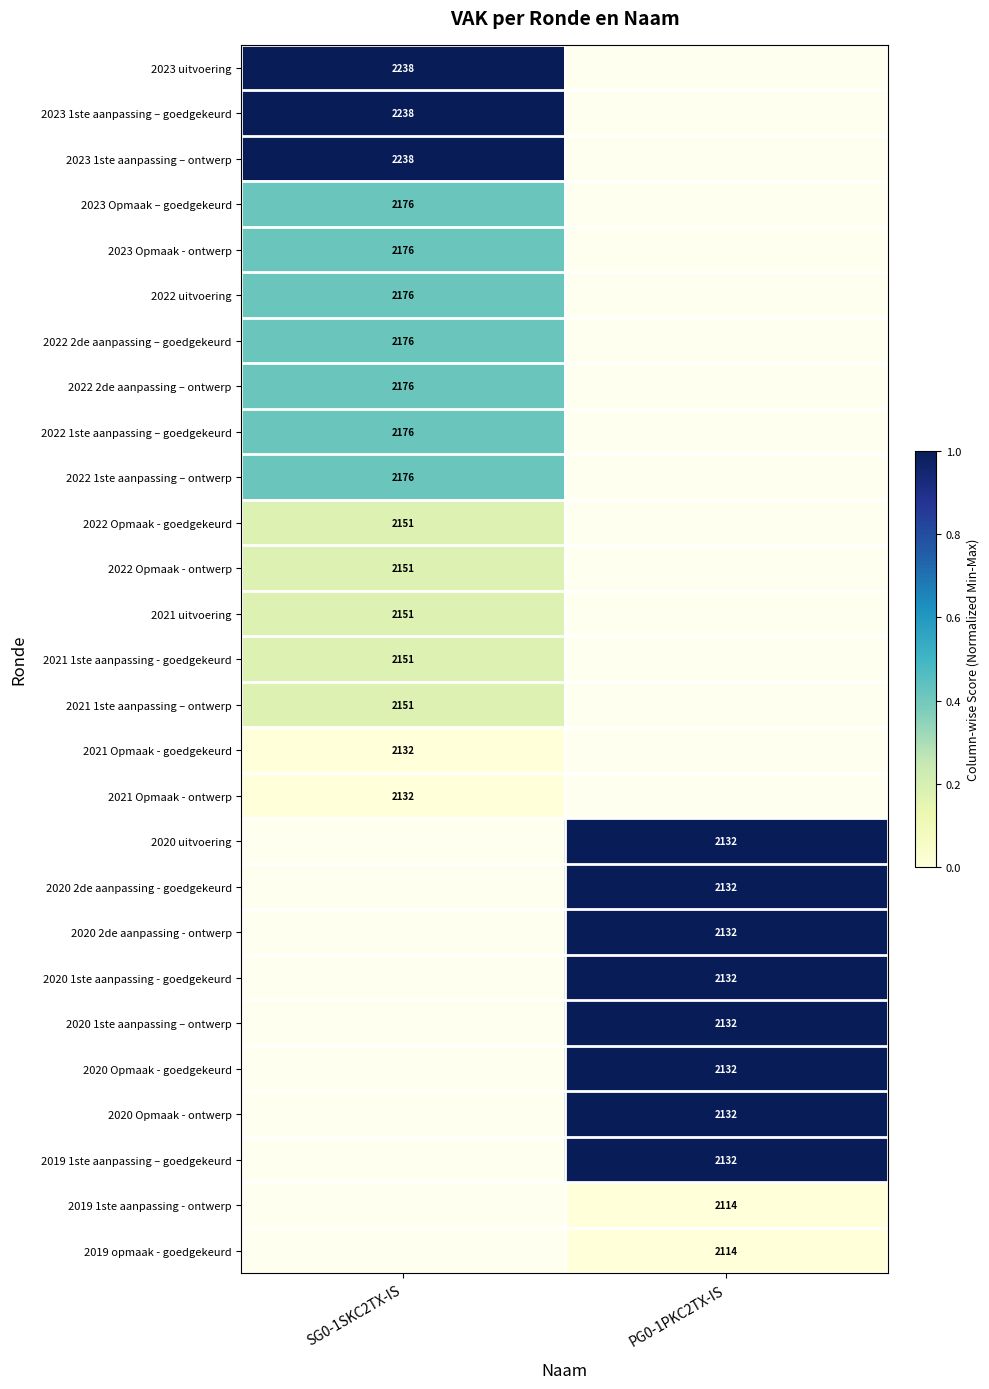

The 2020 2de aanpassing - ontwerp series shows 979 at PG0-1PKC2TX-IS. True or false?

False